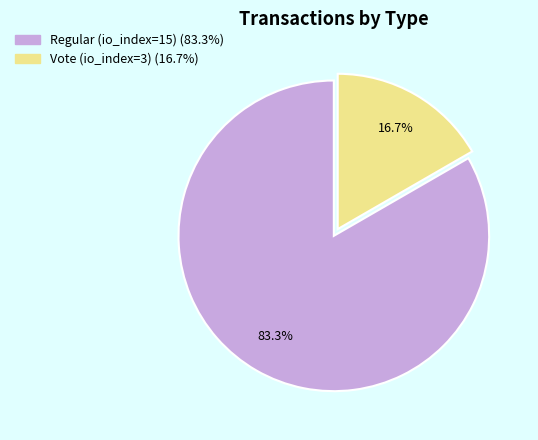

To the nearest percent, what portion does Regular (io_index=15) represent?

83%